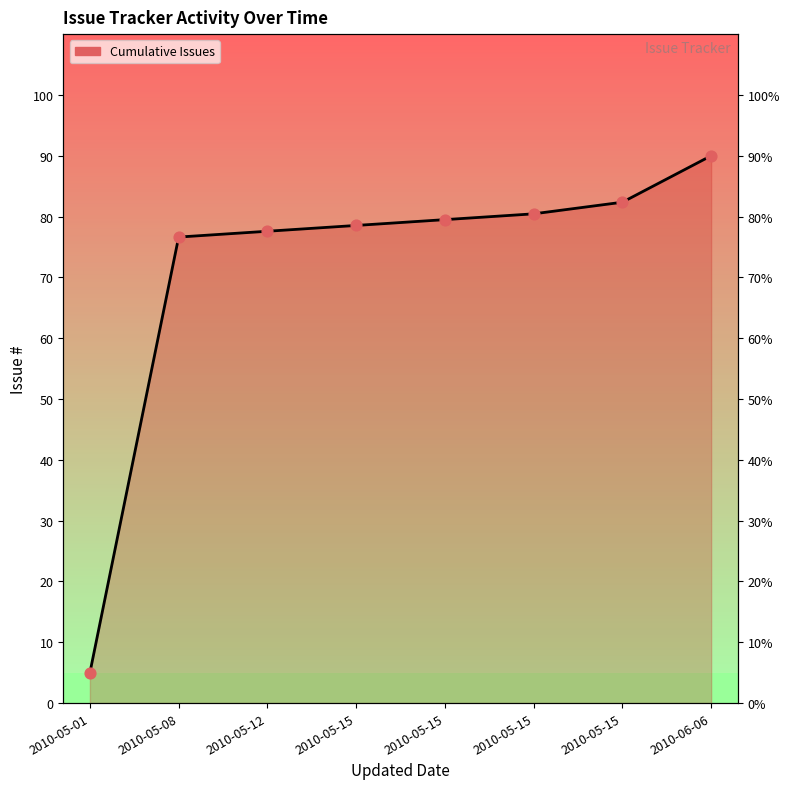

Approximately how many times larger is the value at 2010-05-15 compared to 2010-05-15?

1.0